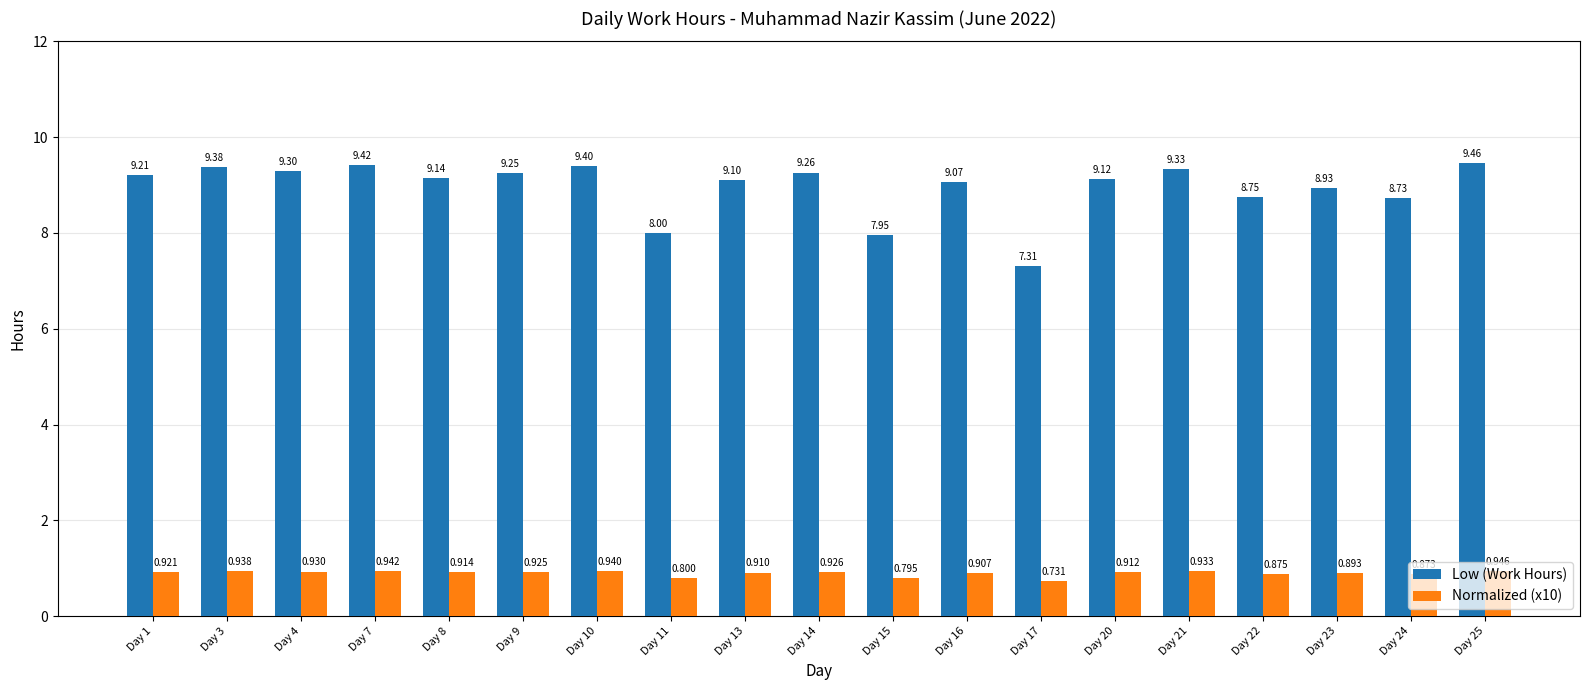

List the labels in order of Low (Work Hours) value, largest first.

Day 25, Day 7, Day 10, Day 3, Day 21, Day 4, Day 14, Day 9, Day 1, Day 8, Day 20, Day 13, Day 16, Day 23, Day 22, Day 24, Day 11, Day 15, Day 17